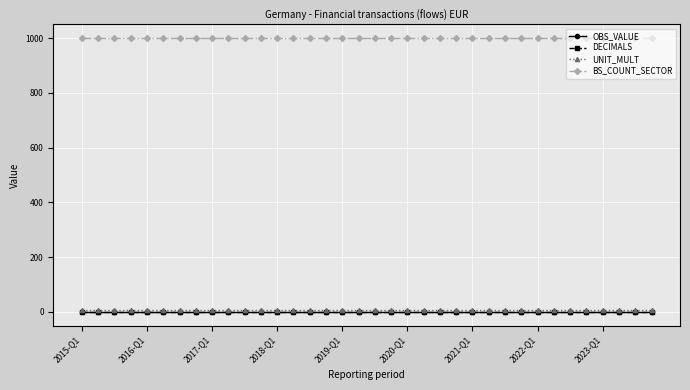

True or false: OBS_VALUE has more than 2 interior local peaks.

False